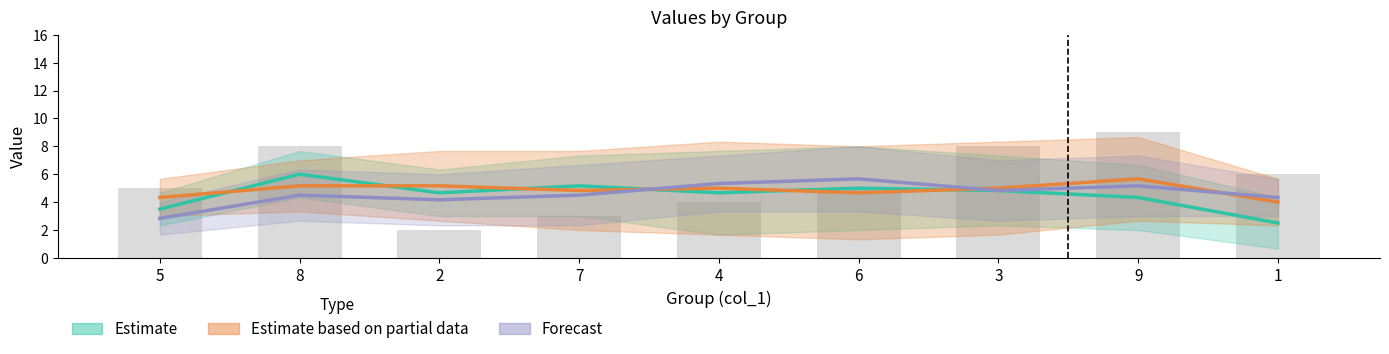

At which category is the sum across all series the highest?

8